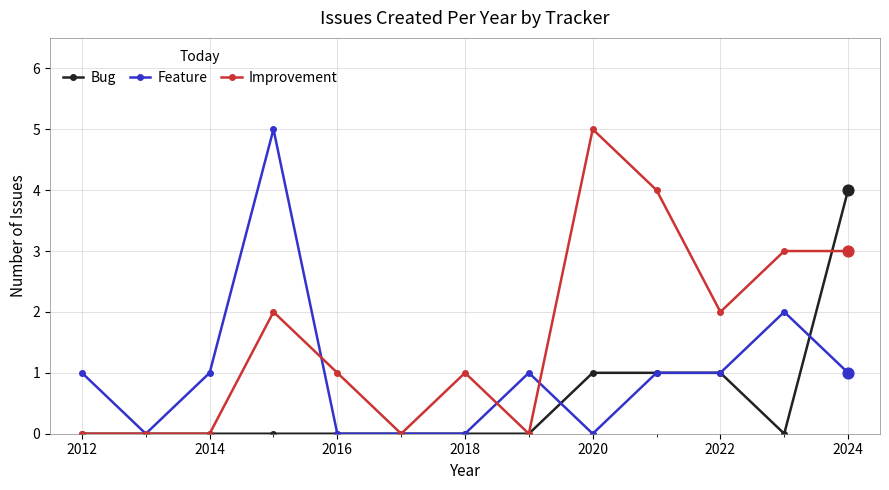

What are all the series names shown in the legend?

Bug, Feature, Improvement